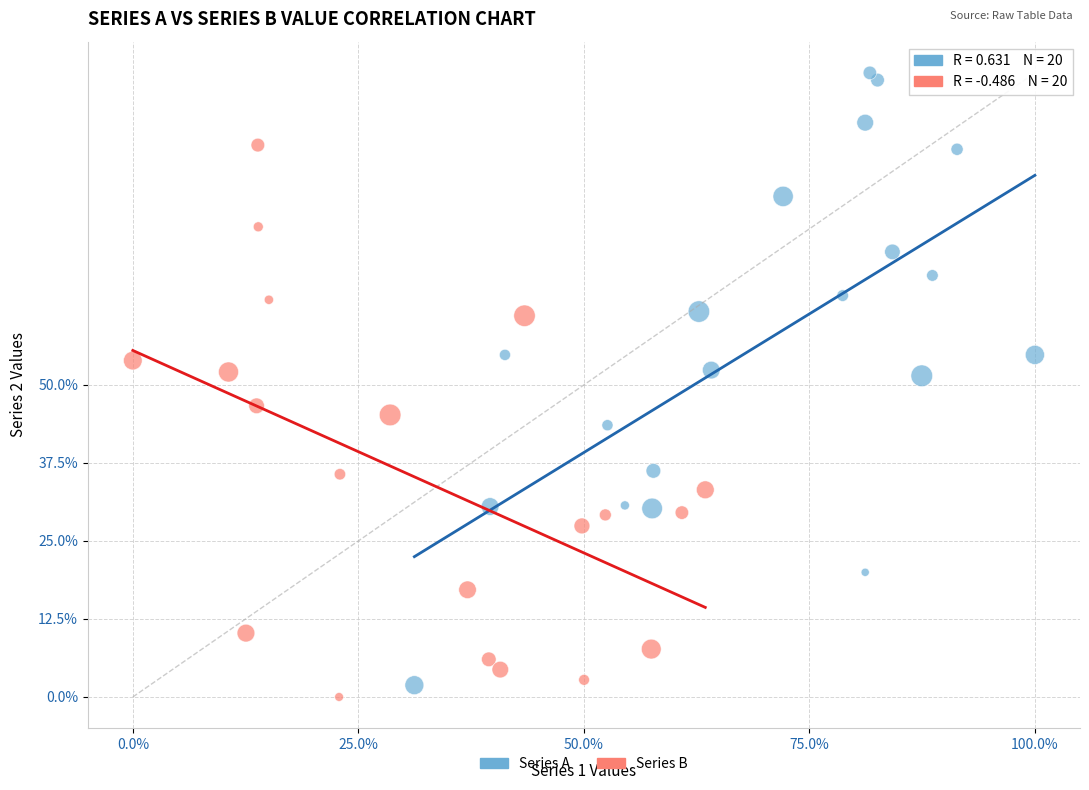

Which series contains the highest Y value?

Series A